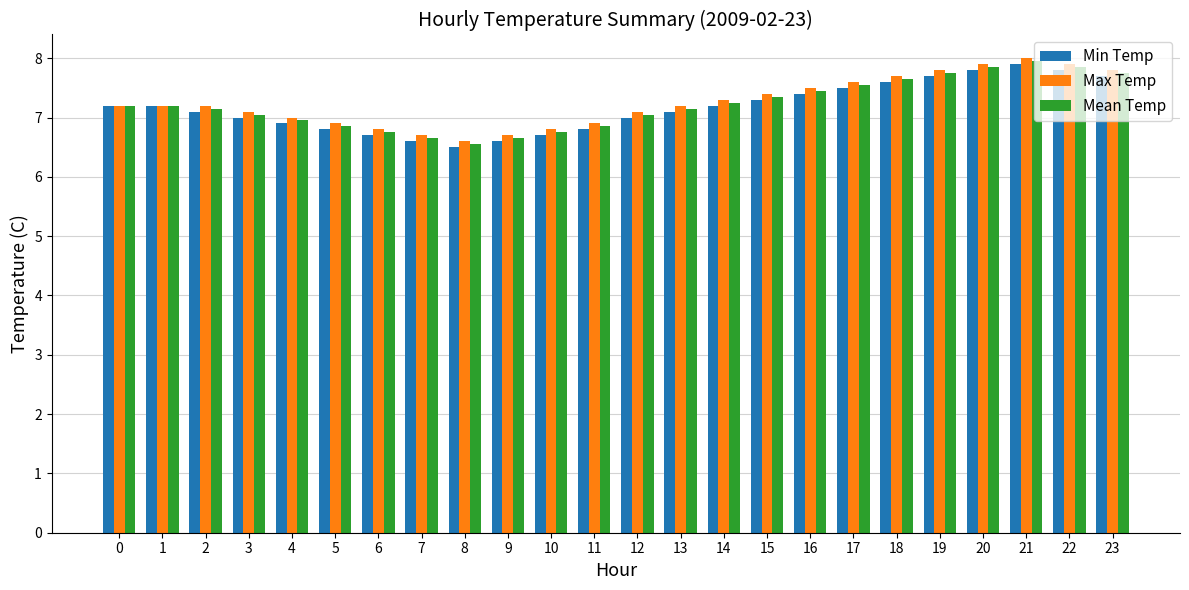

What are all the series names shown in the legend?

Min Temp, Max Temp, Mean Temp